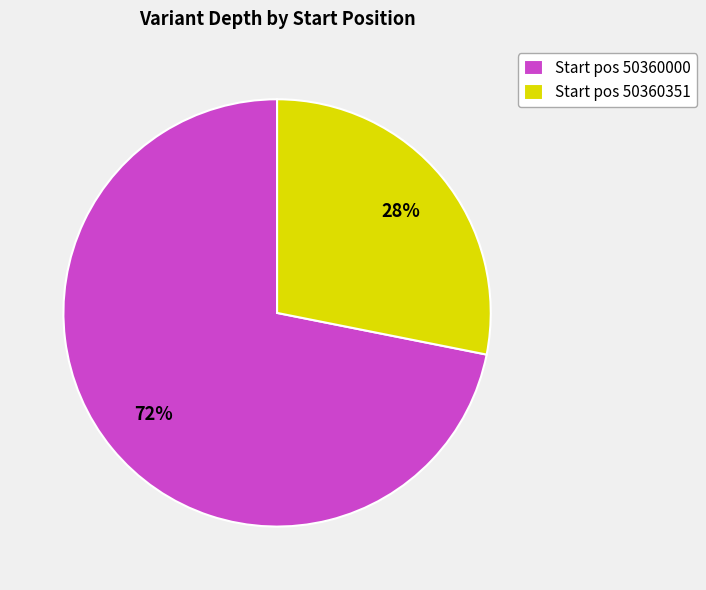

Does any single category account for the majority?

Yes